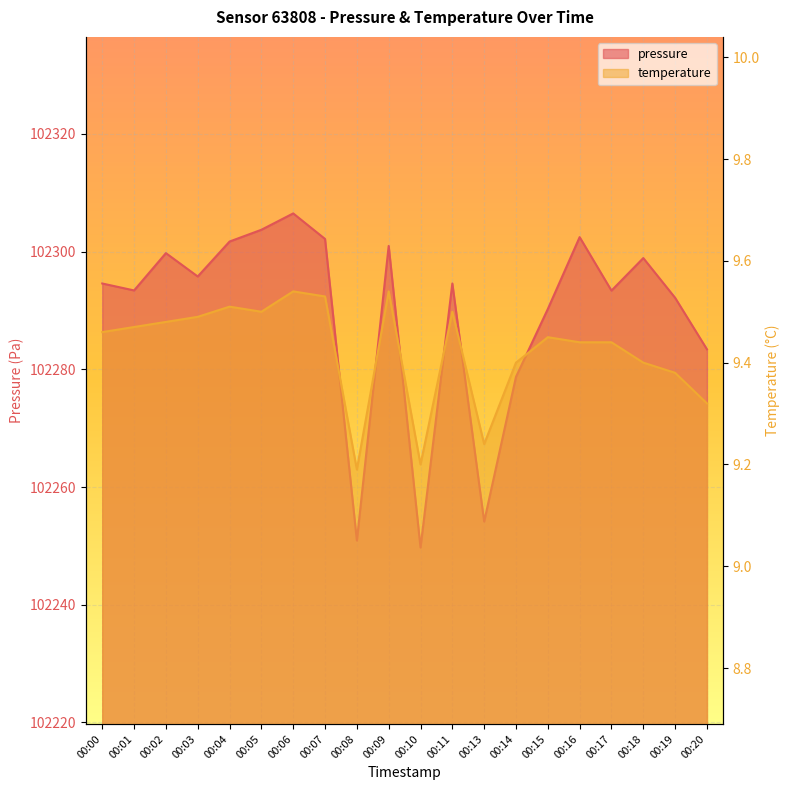

Between 00:08 and 00:11, which series saw the biggest shift?

pressure